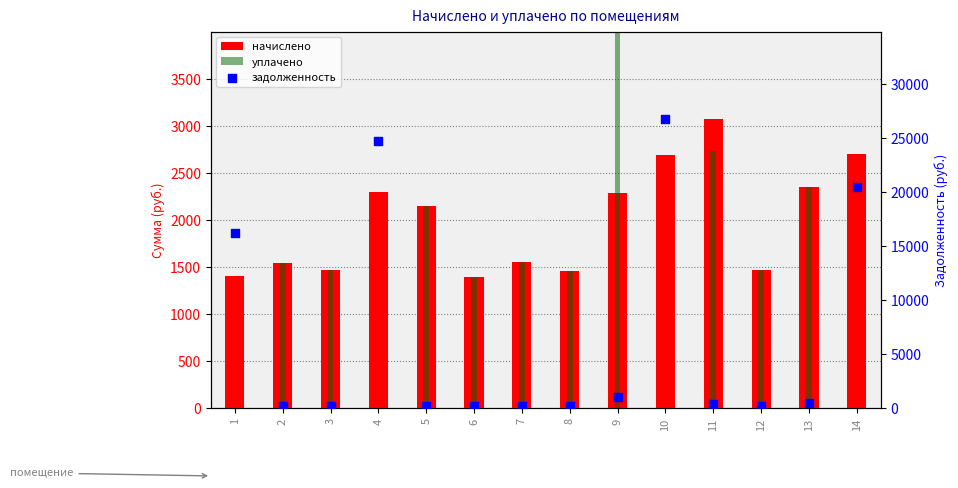

Which series has the largest total across all categories?

задолженность